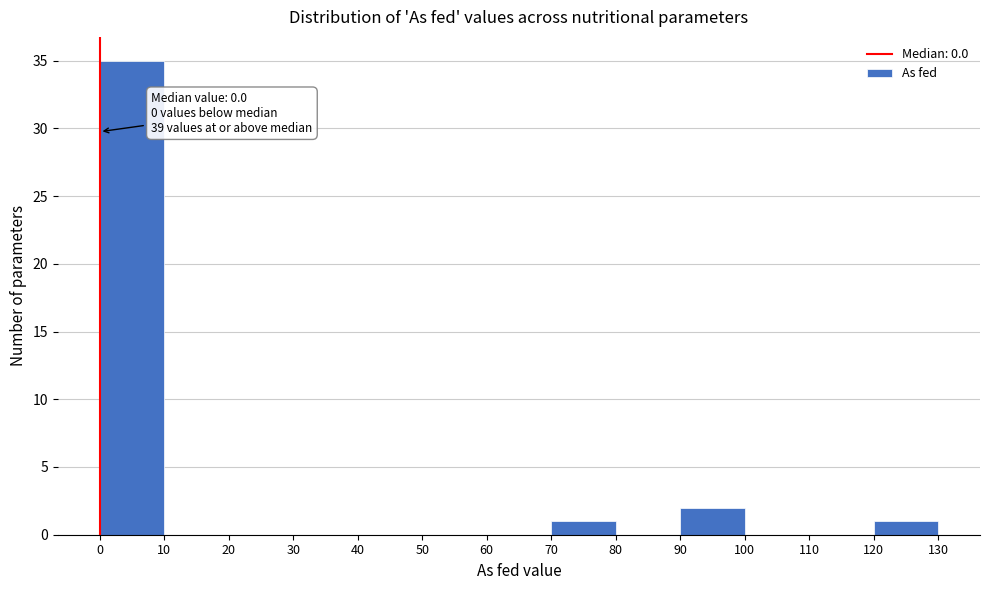

Over which range of the x-axis is the bar tallest?

0 to 10